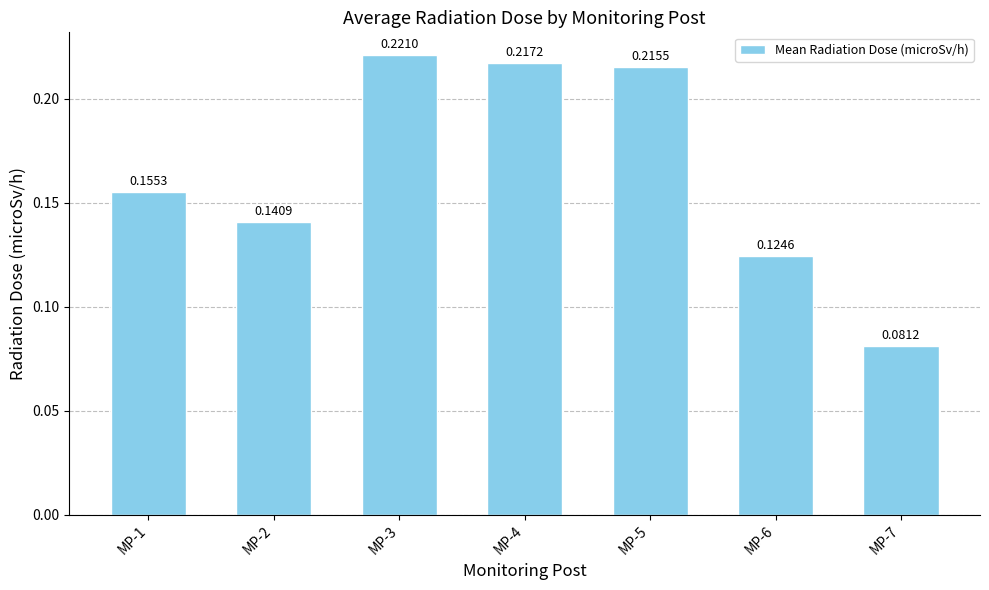

Rank the categories by value from lowest to highest.

MP-7, MP-6, MP-2, MP-1, MP-5, MP-4, MP-3